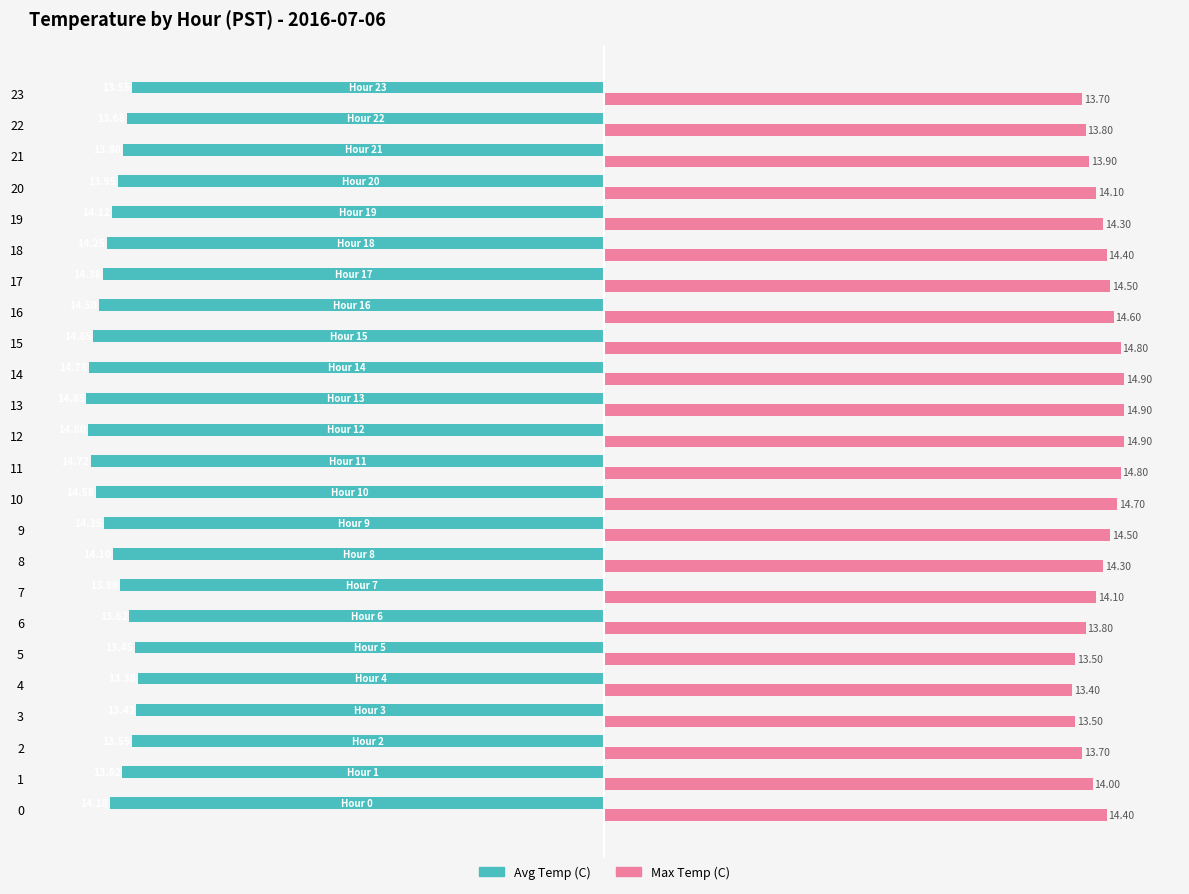

List the series in order of their peak value, lowest first.

Avg Temp (C), Max Temp (C)